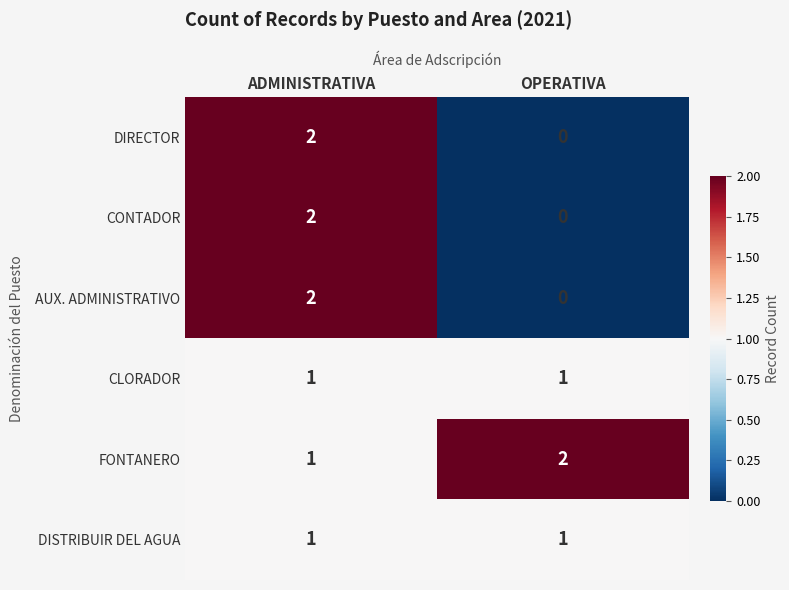

Is it true that AUX. ADMINISTRATIVO equals 3 at ADMINISTRATIVA?

False